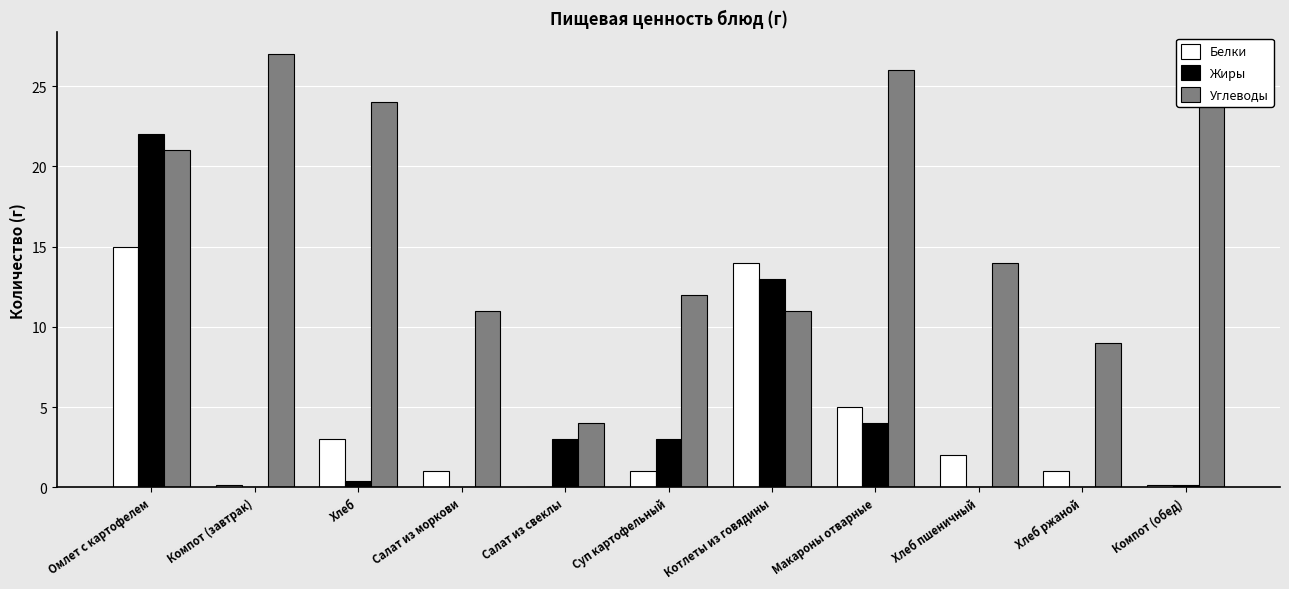

At which label does Углеводы first exceed 14?

Омлет с картофелем